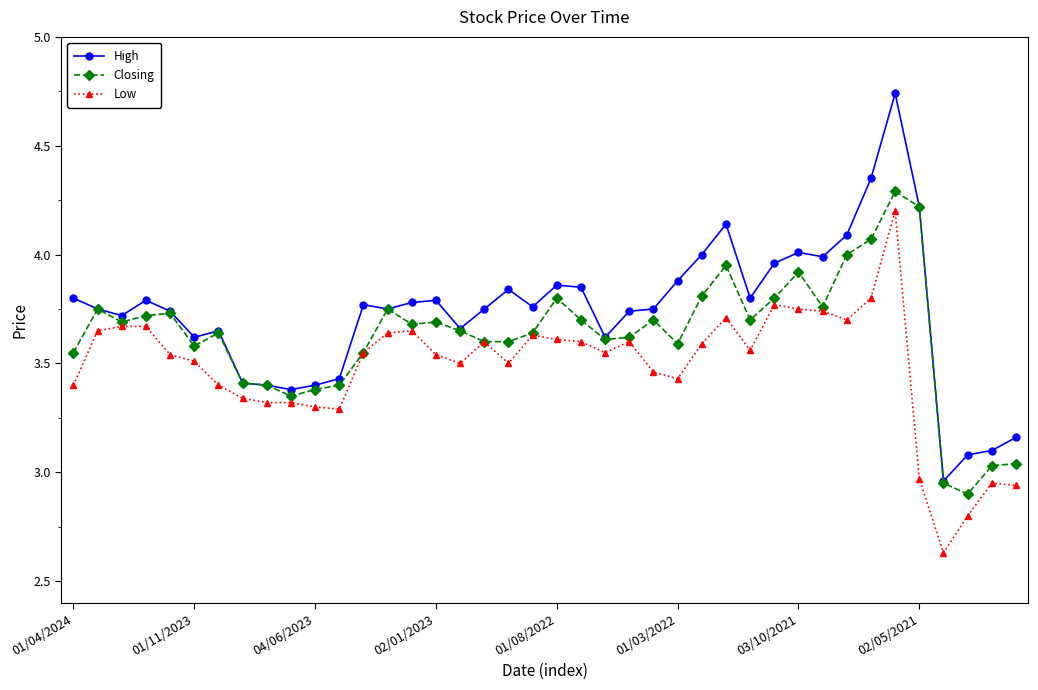

True or false: Low has more than 1 points higher than both neighbors.

True